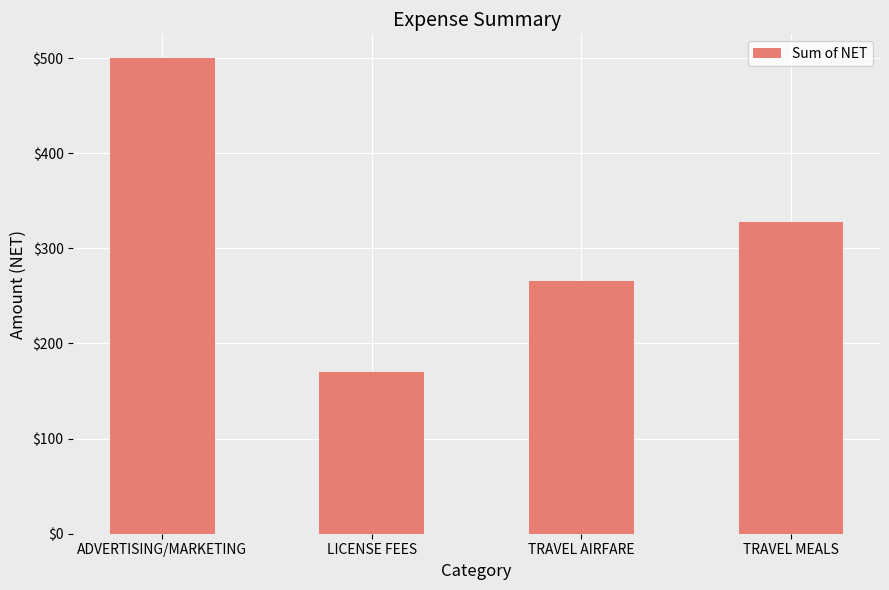

Where does the data first go above 327?

ADVERTISING/MARKETING